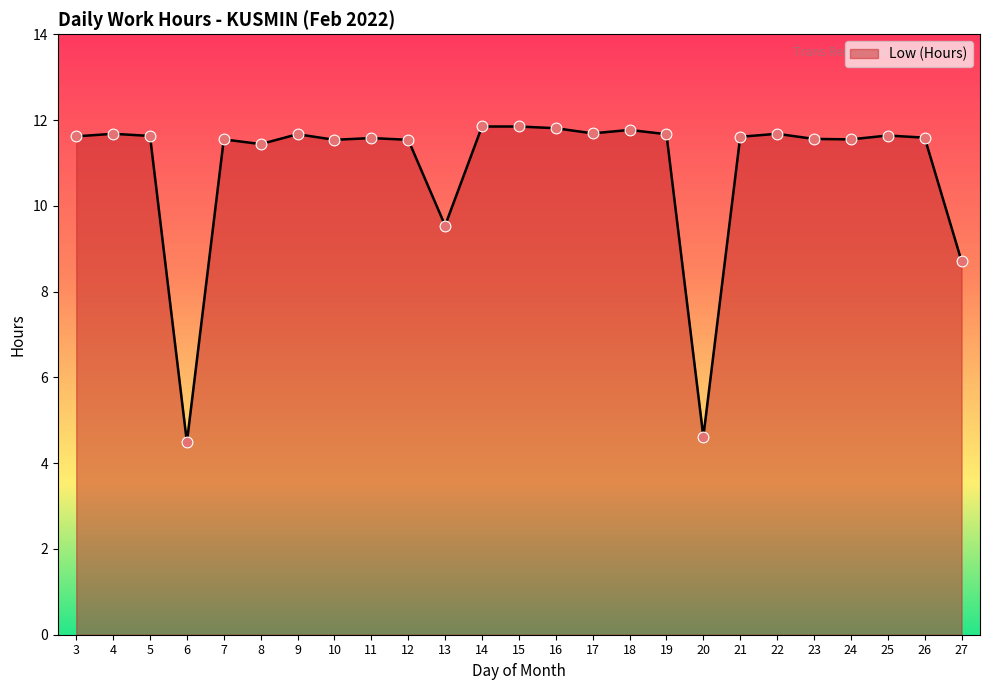

Which has a higher value, 13 or 12?

12